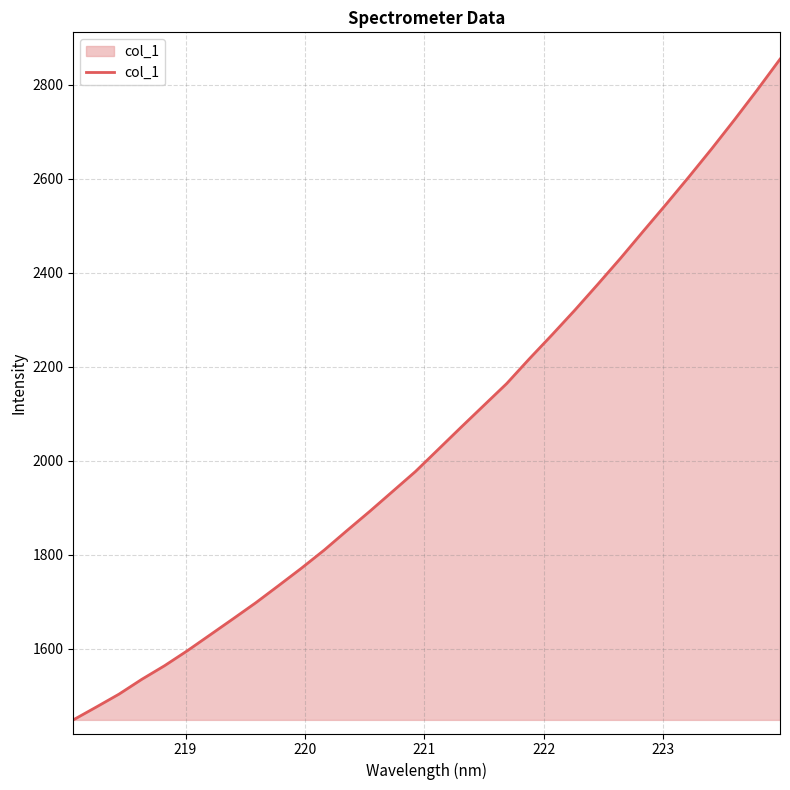

What is the average value?

2054.3